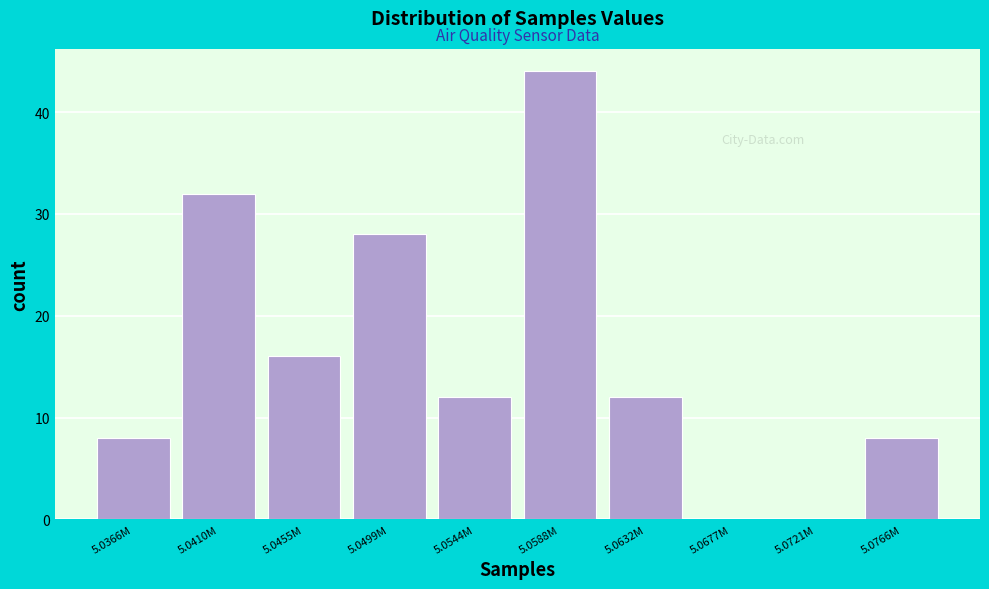

Reading left to right, list all the values displayed in this chart.

5.0366M=8	5.0410M=32	5.0455M=16	5.0499M=28	5.0544M=12	5.0588M=44	5.0632M=12	5.0677M=0	5.0721M=0	5.0766M=8